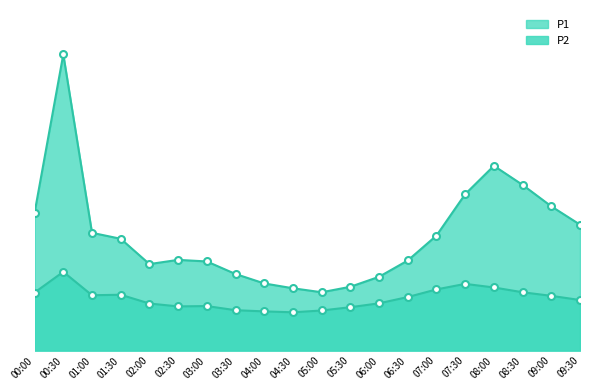

Is the value of P1 at 04:00 greater than the value of P2 at 08:00?

Yes